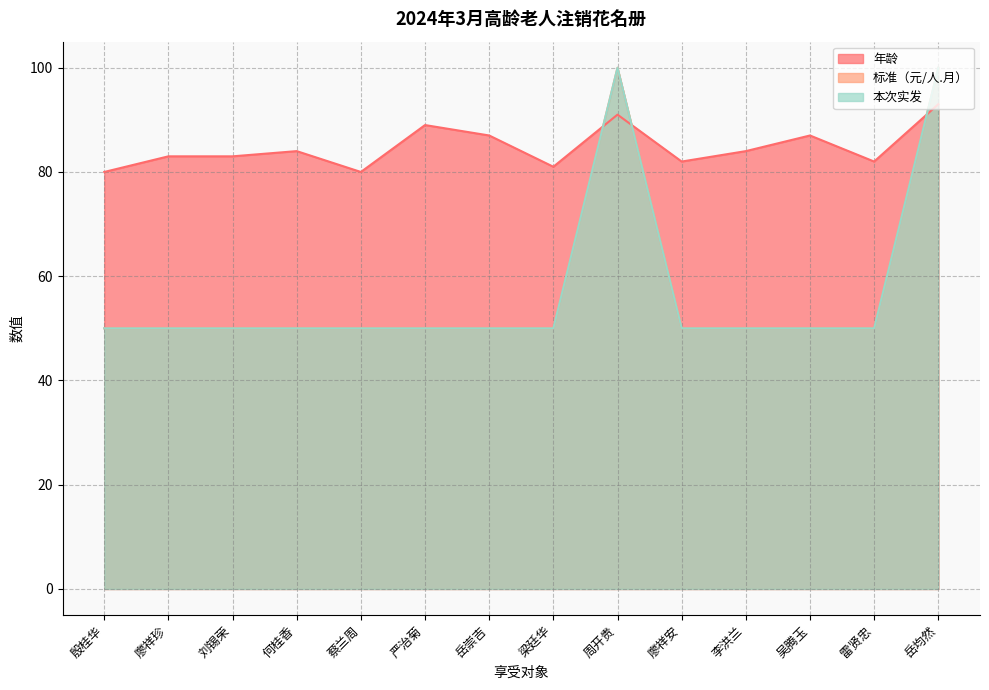

Reading right to left, what are all the values shown in this chart?

年龄: 93	82	87	84	82	91	81	87	89	80	84	83	83	80
标准（元/人.月）: 100	50	50	50	50	100	50	50	50	50	50	50	50	50
本次实发: 100	50	50	50	50	100	50	50	50	50	50	50	50	50